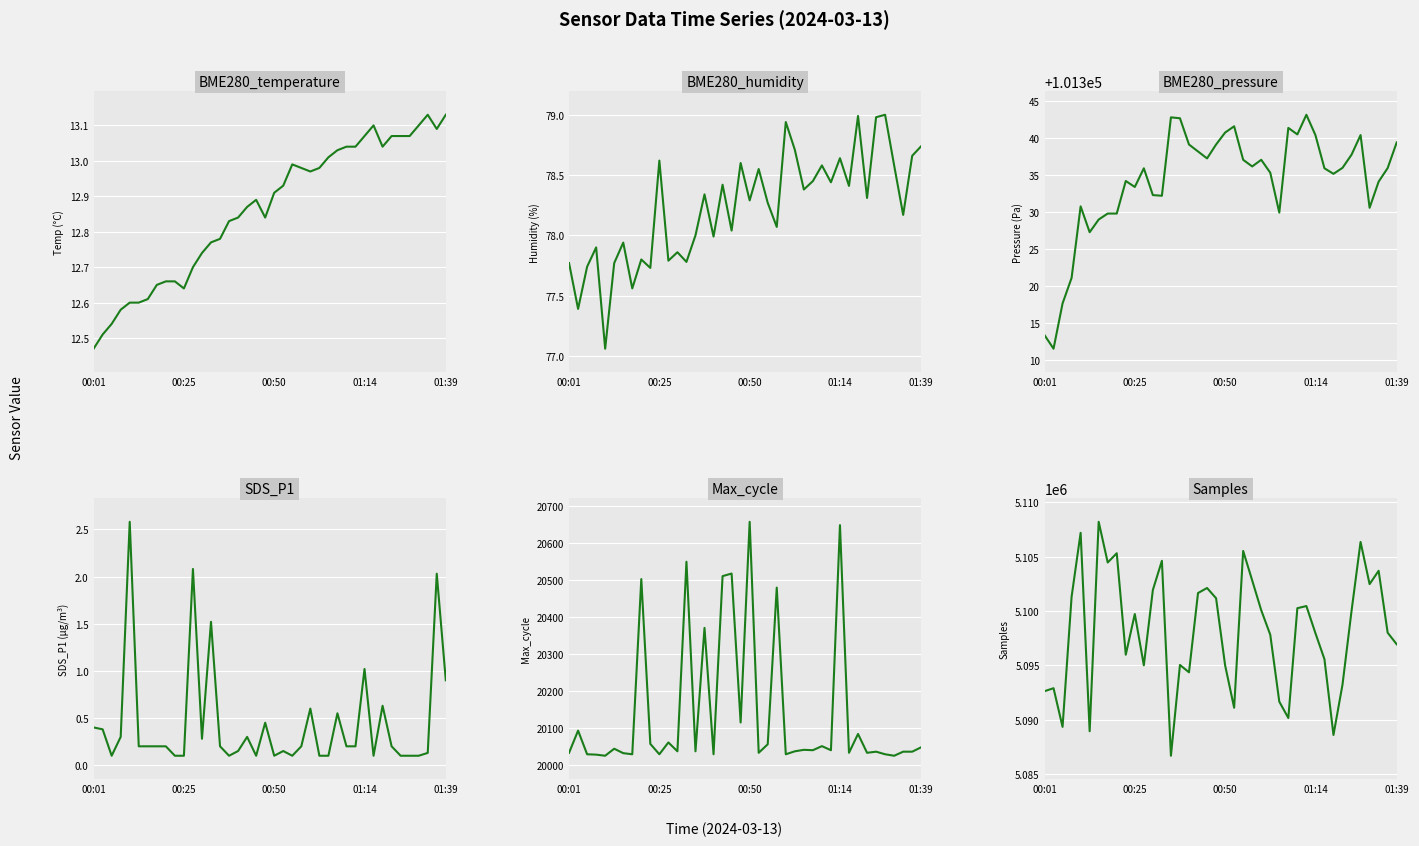

At which category does the chart reach its peak across all series?

6